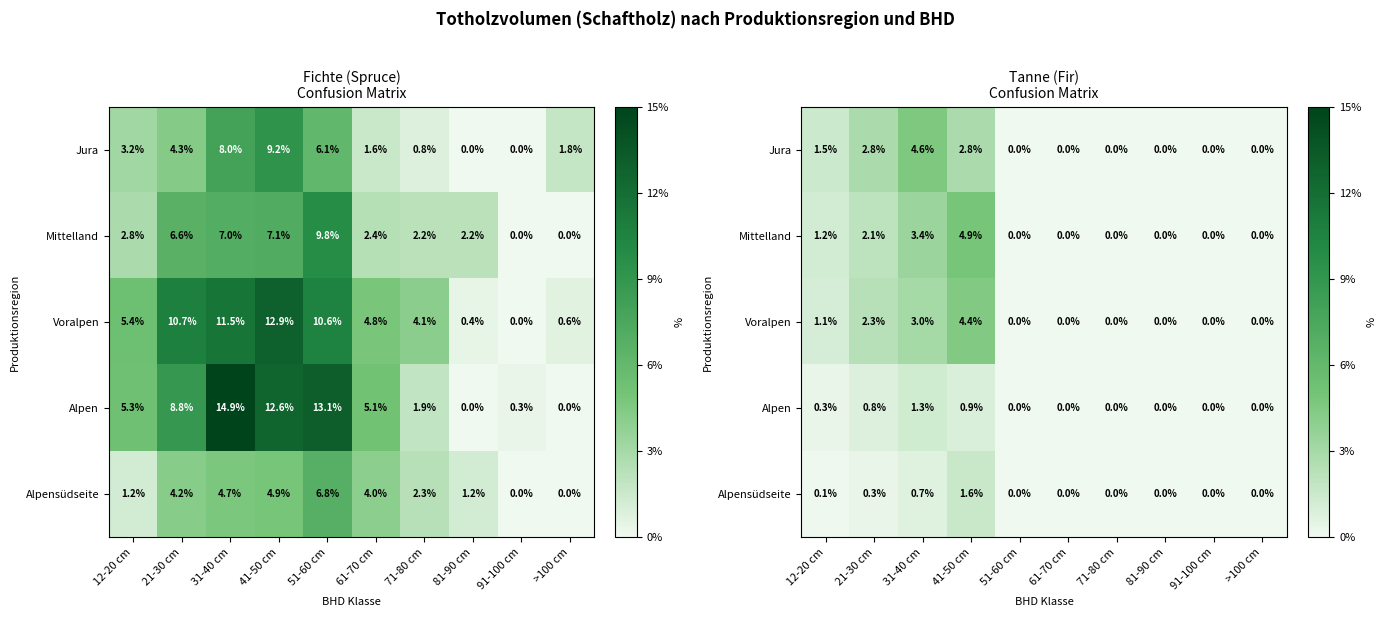

How many distinct data groups are displayed?

5